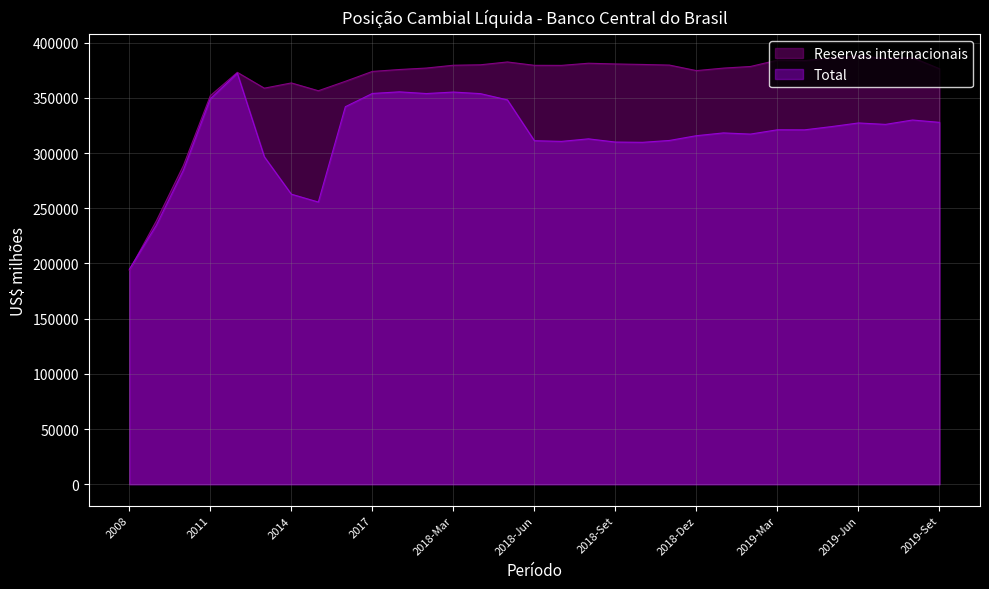

Does the chart display data point markers on the line(s)?

No